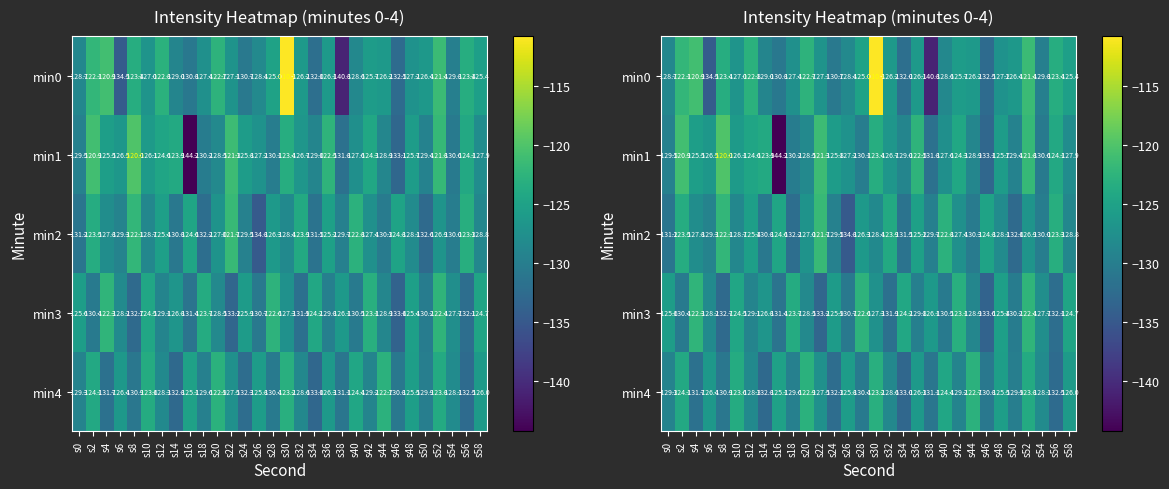

Which category has the highest value across all series?

s30